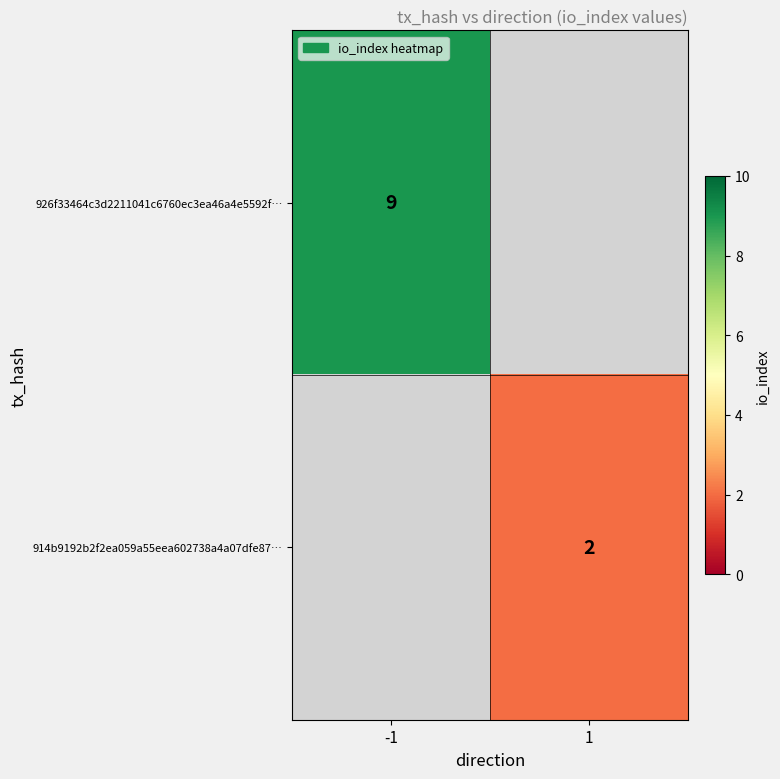

Is it true that 914b9192b2f2ea059a55eea602738a4a07dfe87… equals 2 at 1?

True